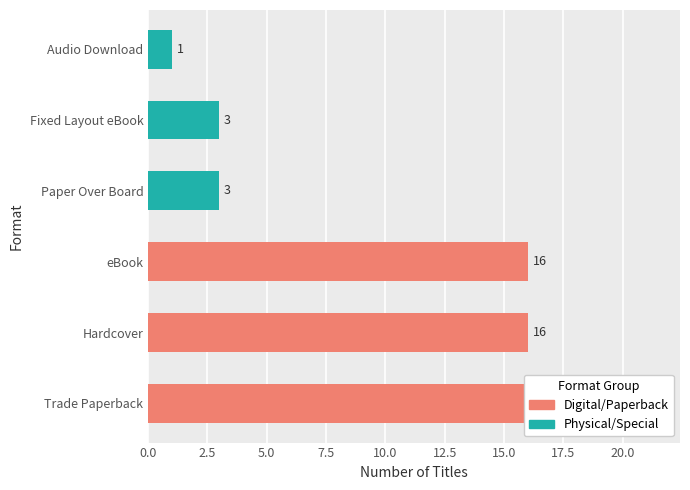

At which label is the value closest to 10?

Hardcover